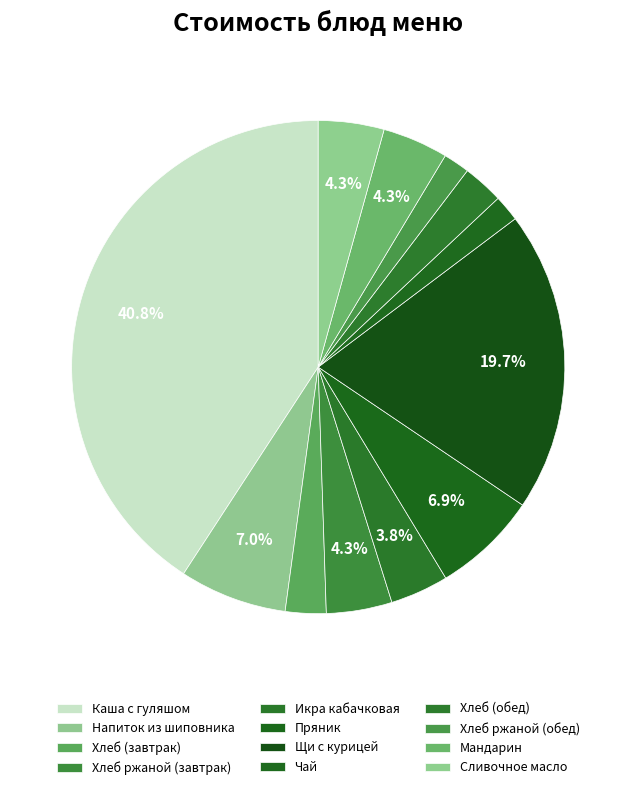

How many segments does this pie chart have?

12